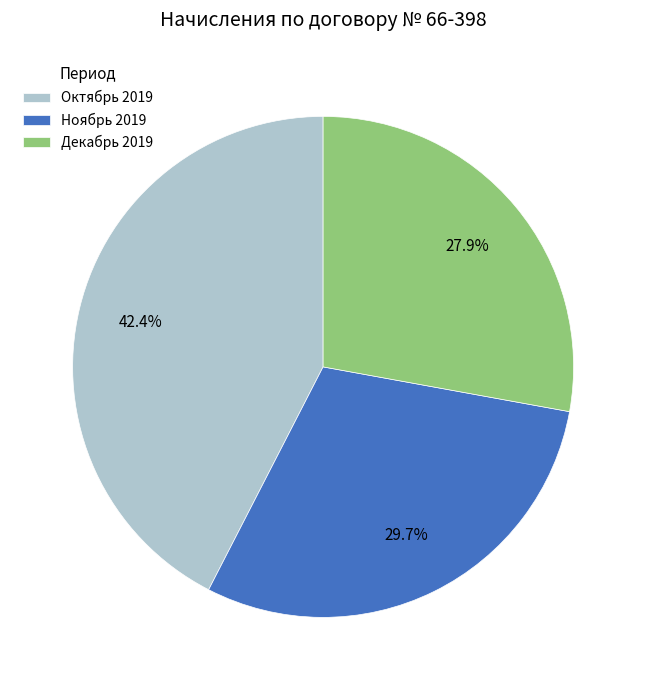

Which category has the biggest portion of the pie?

Октябрь 2019